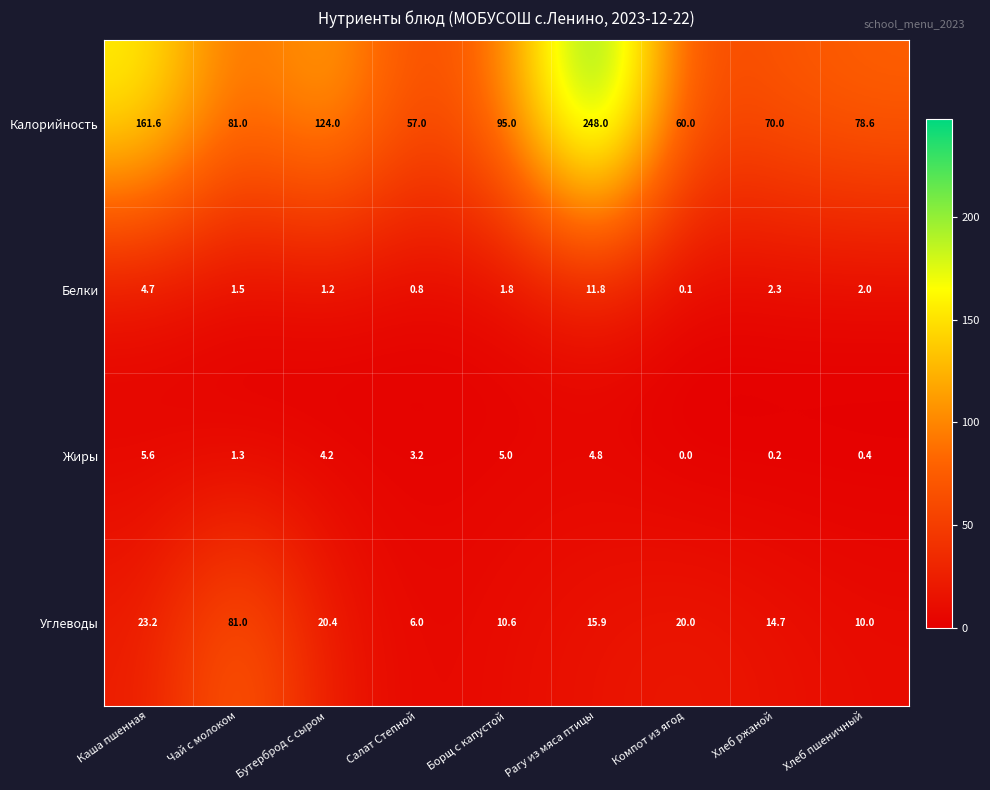

What is the approximate value of Калорийность at Хлеб пшеничный?

78.6